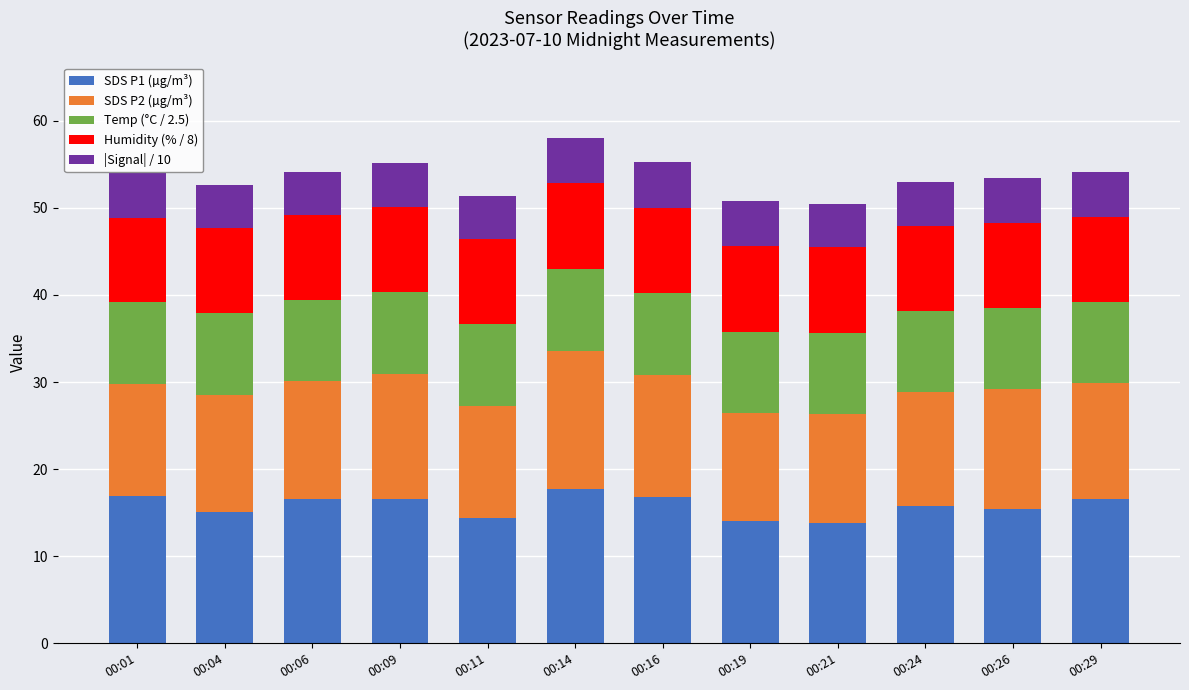

Is it true that SDS P1 (µg/m³) equals 16.6 at 00:09?

True